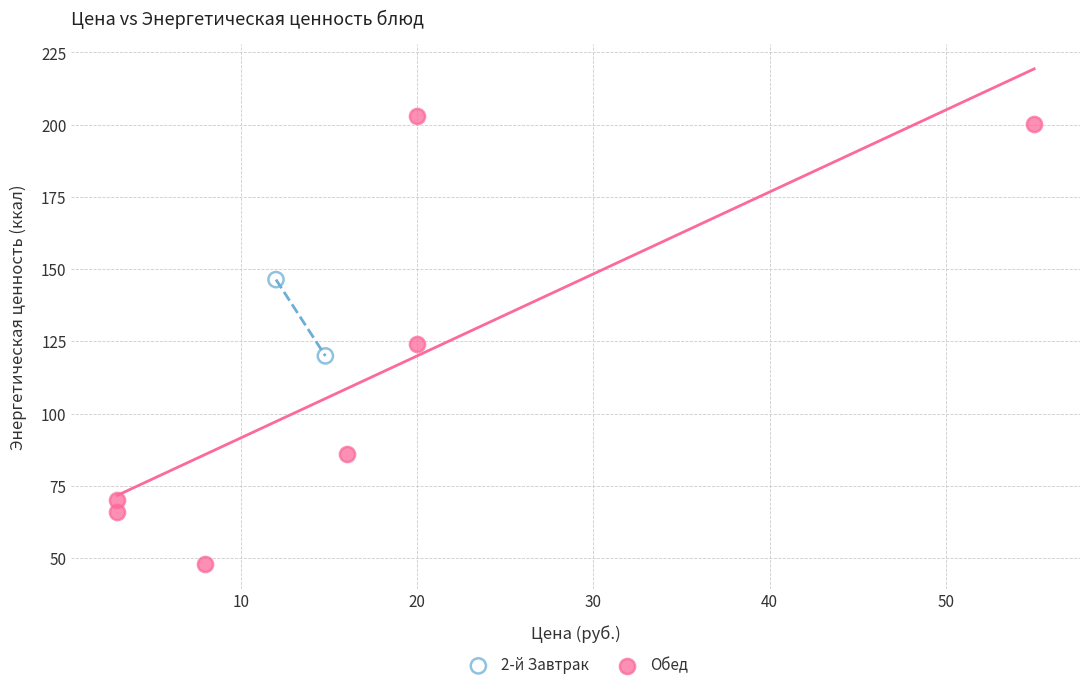

What are all the series names shown in the legend?

2-й Завтрак, Обед